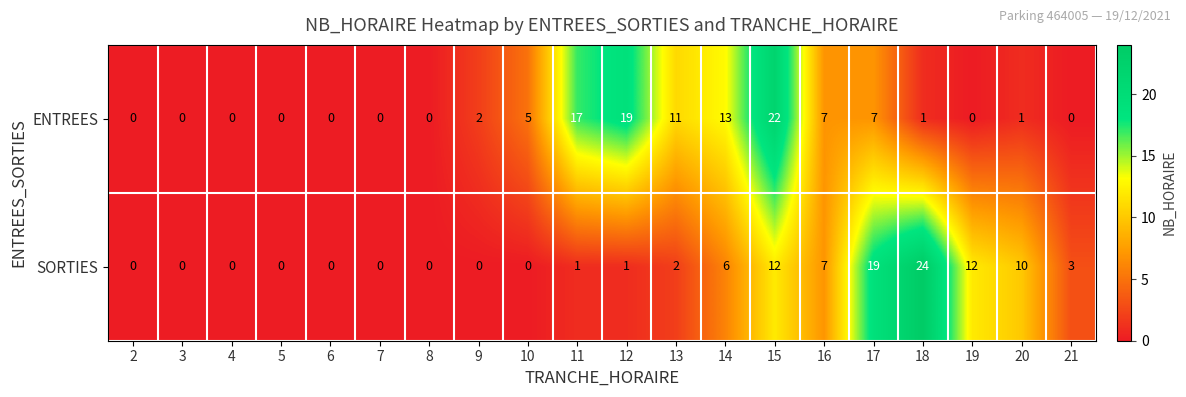

What is the spread (max minus min) of values at 14?

7